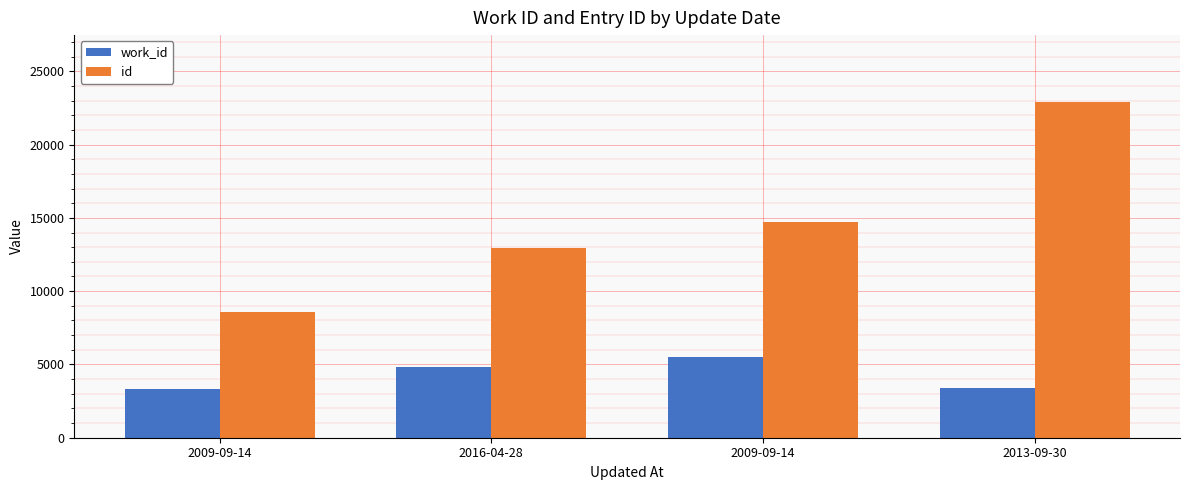

True or false: id has a value of 3731 at 2009-09-14.

False